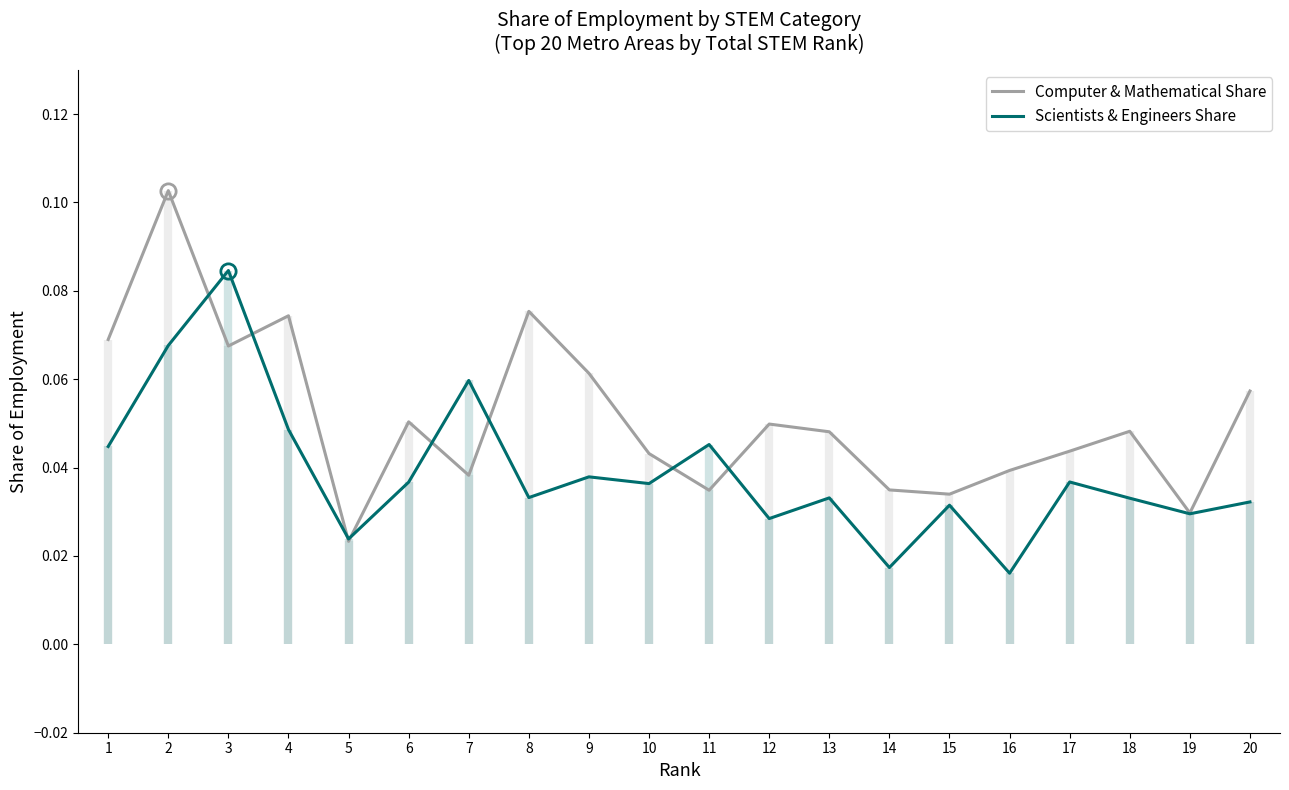

At which category is the sum across all series the highest?

2